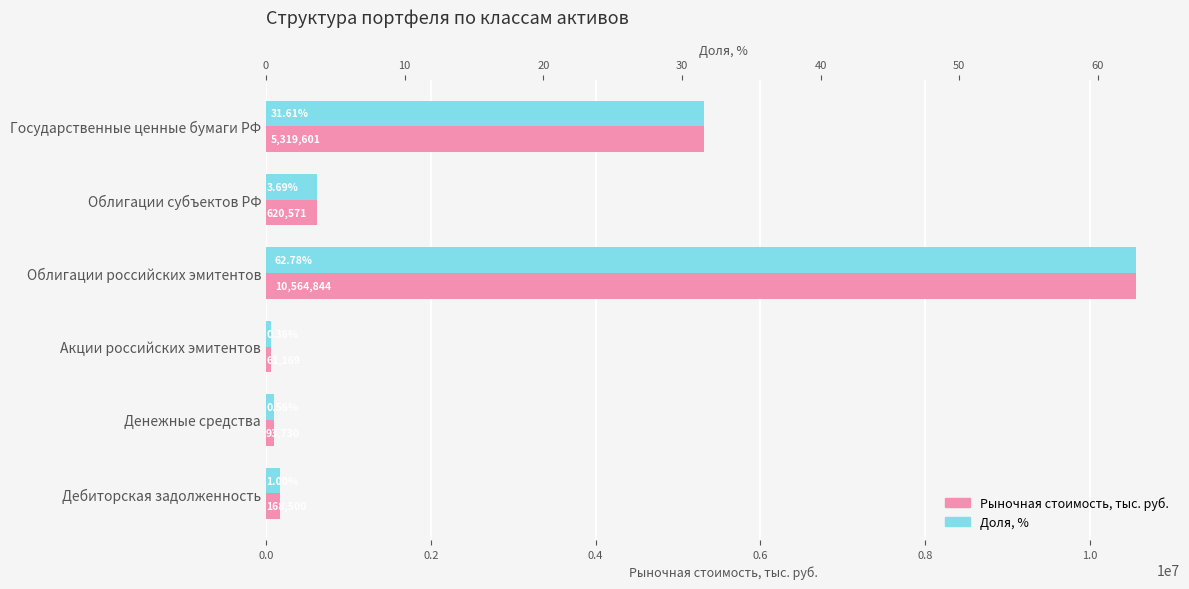

What is the approximate value of Доля, % at Денежные средства?

0.6